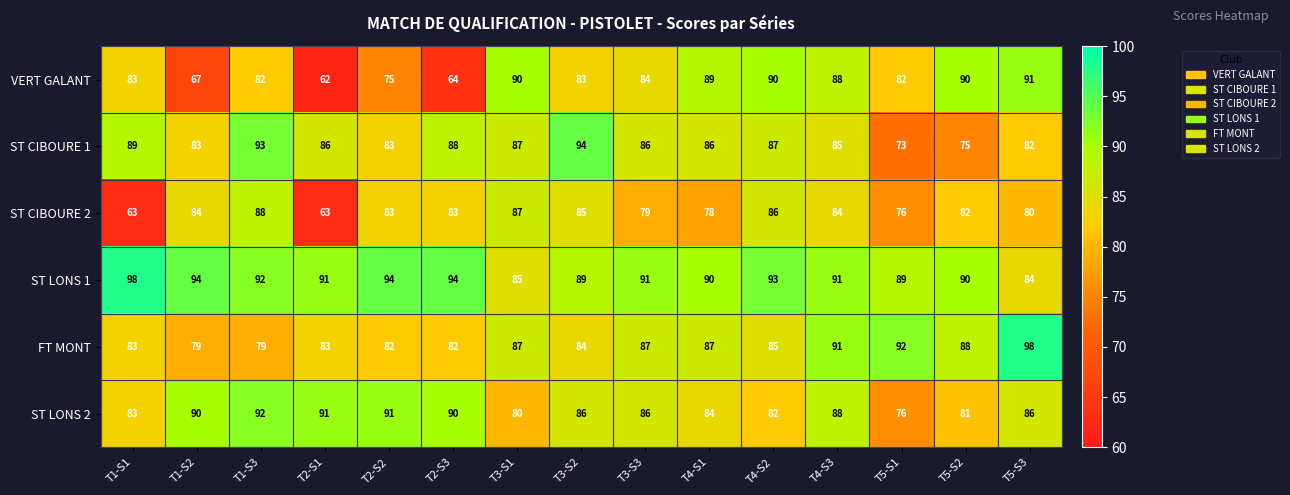

At which label does ST LONS 1 first exceed 91?

T1-S1